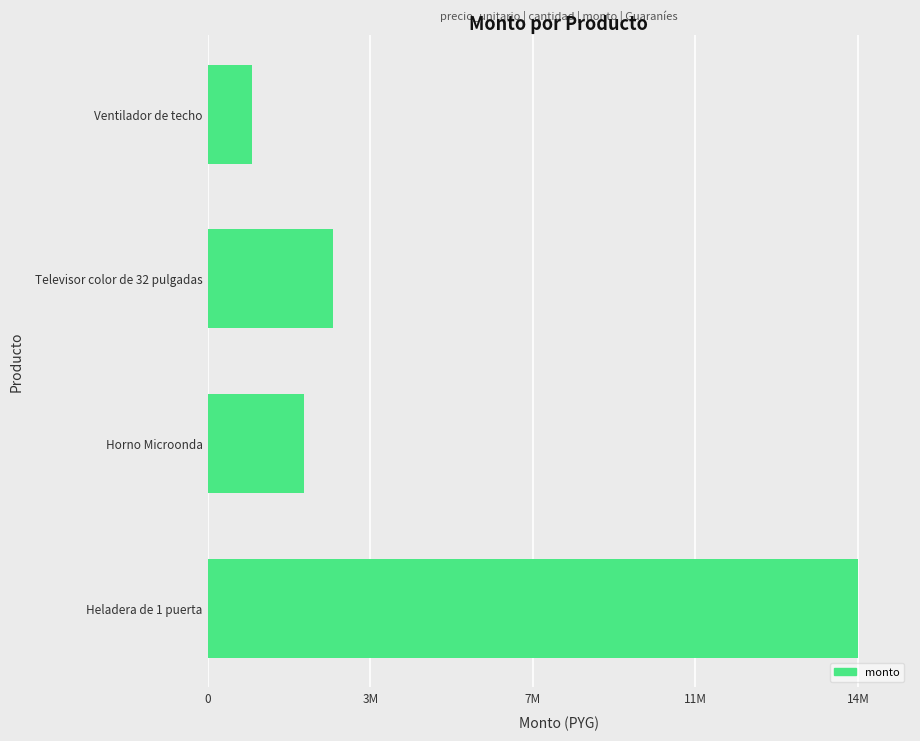

Does the chart contain any negative values?

No